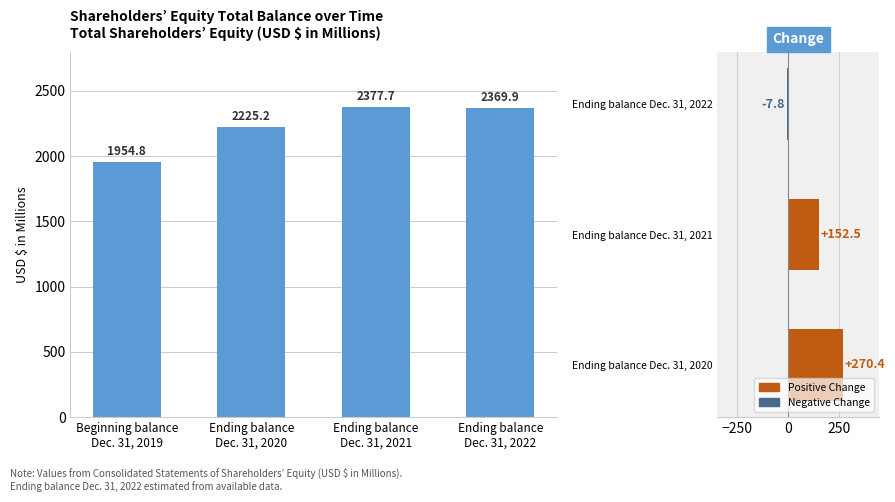

Rank the categories by value from lowest to highest.

Beginning balance
Dec. 31, 2019, Ending balance
Dec. 31, 2020, Ending balance
Dec. 31, 2022, Ending balance
Dec. 31, 2021